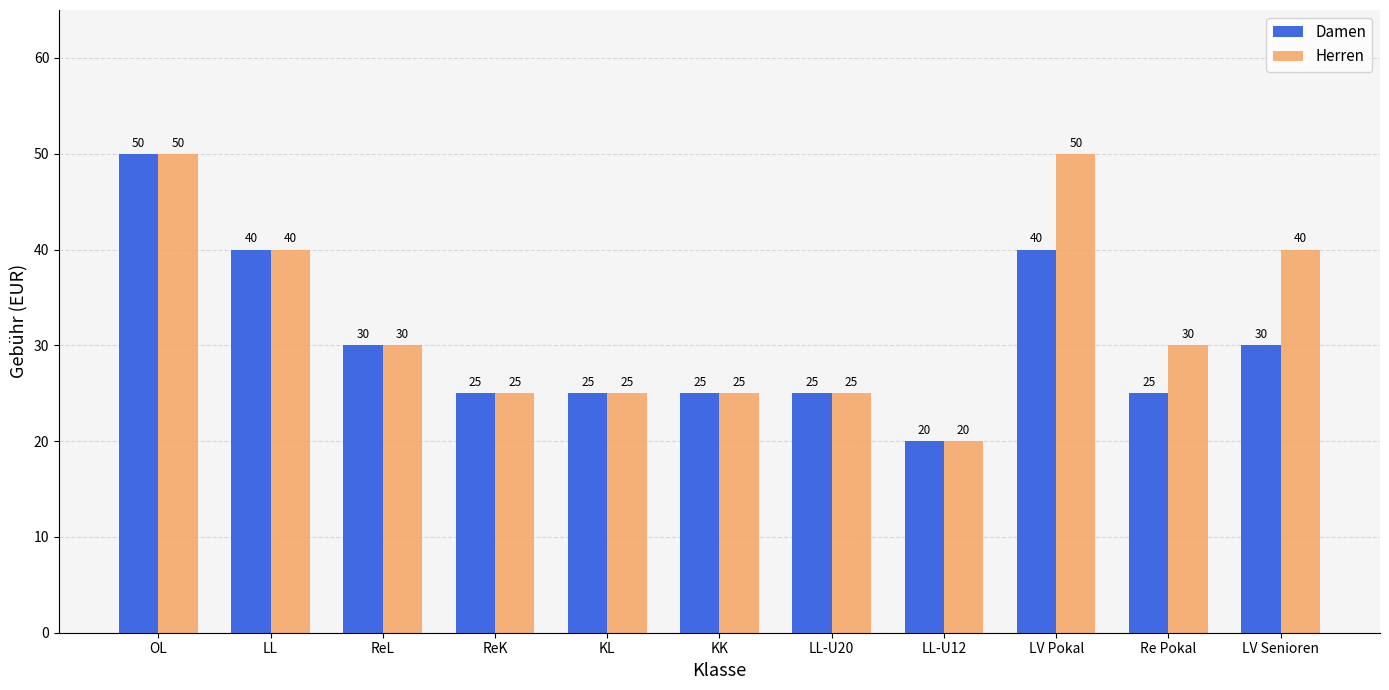

How many data points does each series have?

11